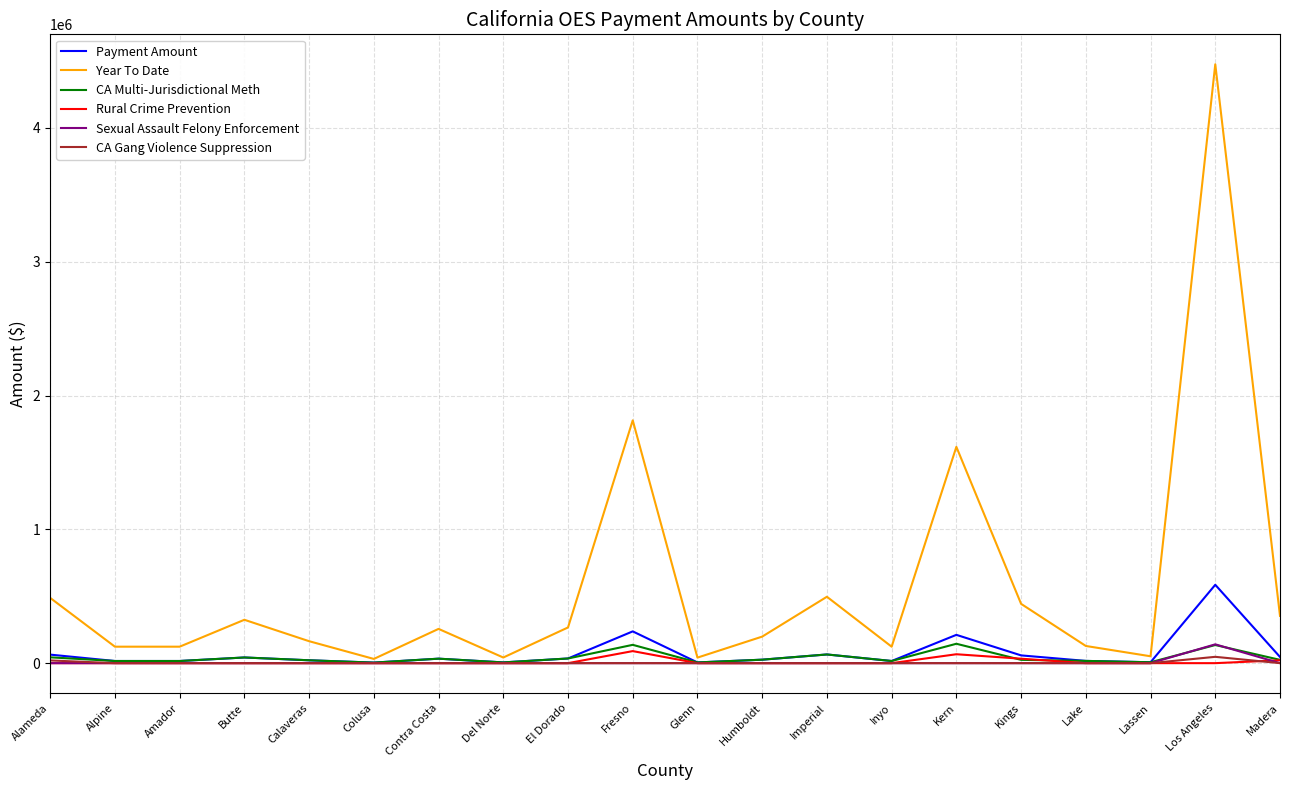

Which label corresponds to the largest value in the chart?

Los Angeles